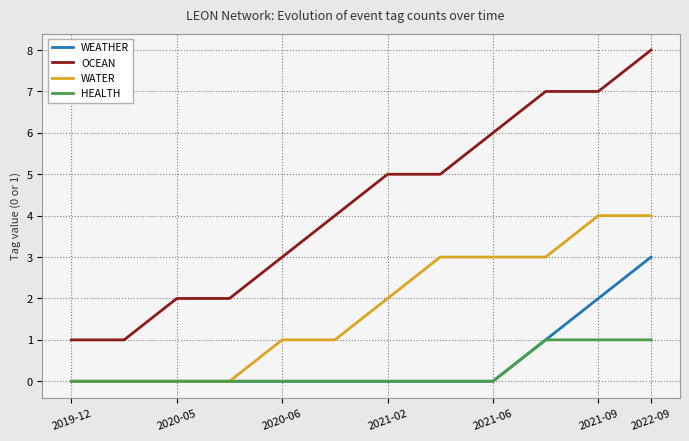

Which series has the widest spread of values?

OCEAN